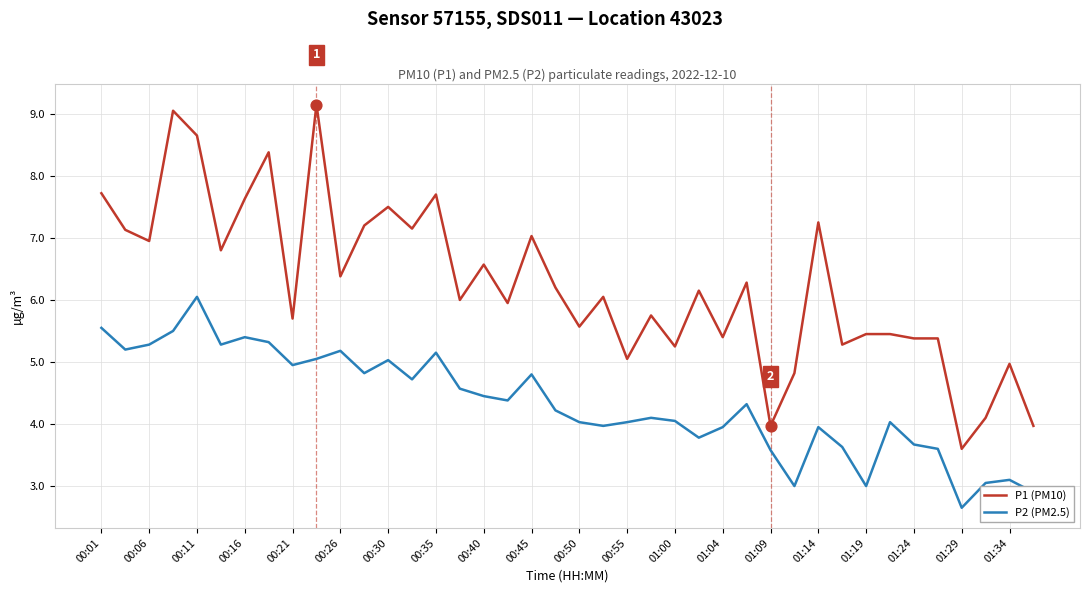

Which series has the largest total across all categories?

P1 (PM10)